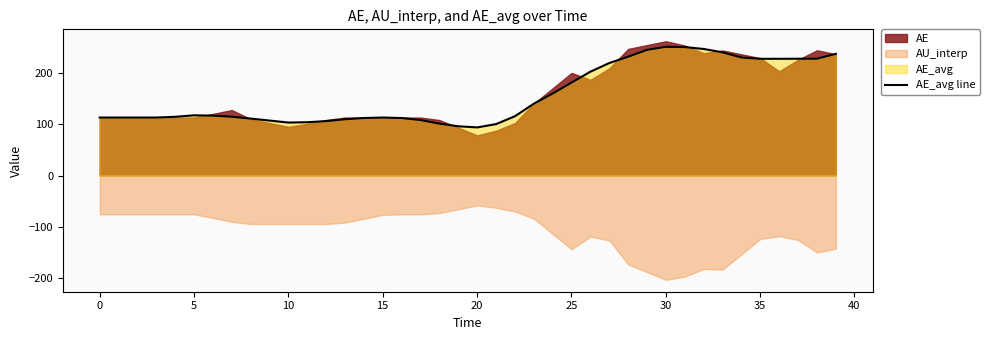

How many lines are shown in the chart?

1